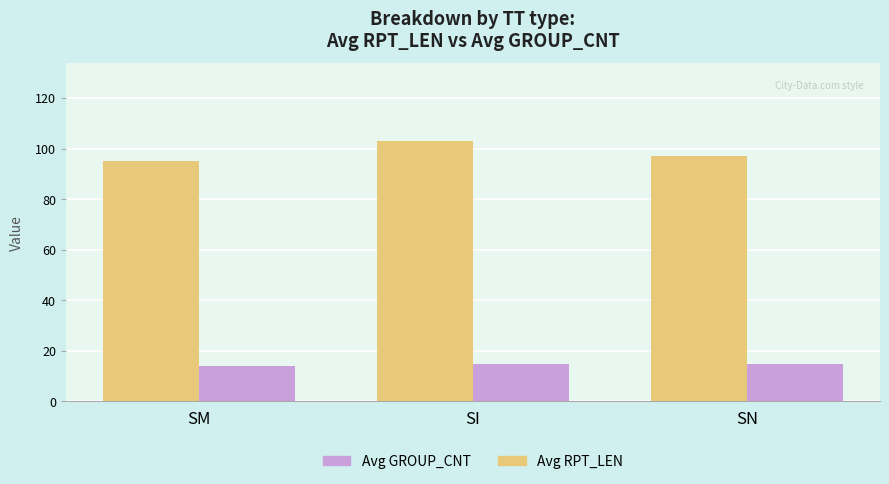

What is the lowest value of the Avg RPT_LEN series?

95.0